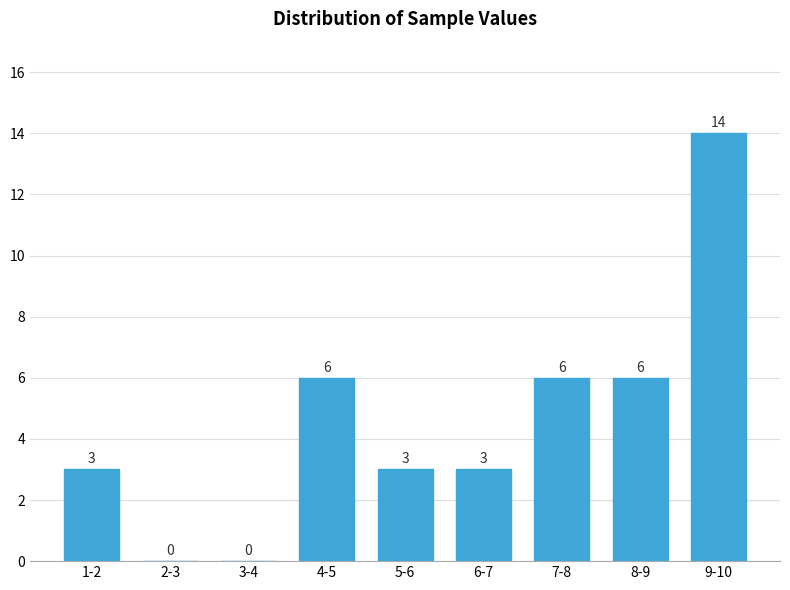

Reading left to right, transcribe all the data shown in this chart.

1-2=3	2-3=0	3-4=0	4-5=6	5-6=3	6-7=3	7-8=6	8-9=6	9-10=14